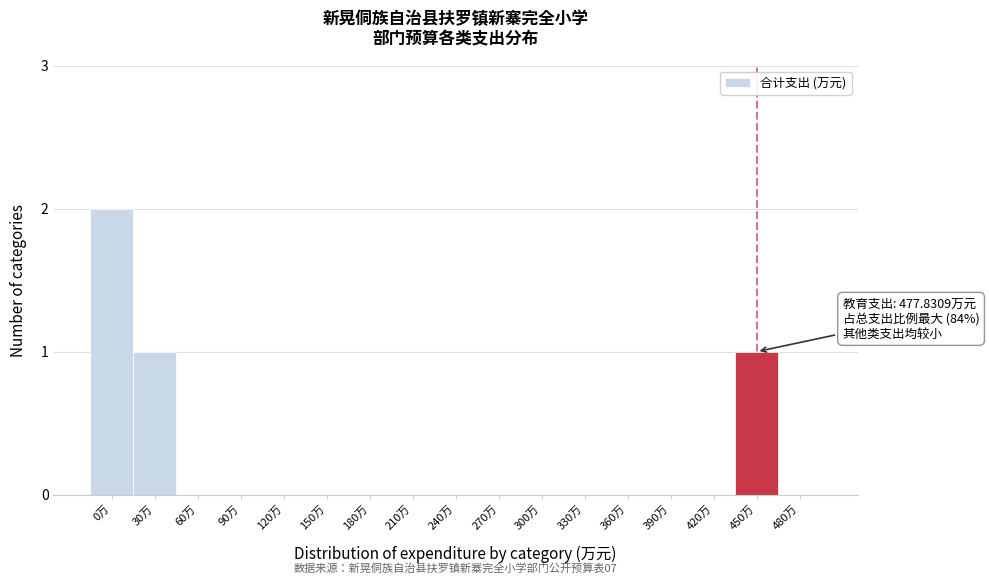

Reading left to right, extract all data points from this chart.

0万=2	30万=1	60万=0	90万=0	120万=0	150万=0	180万=0	210万=0	240万=0	270万=0	300万=0	330万=0	360万=0	390万=0	420万=0	450万=1	480万=0